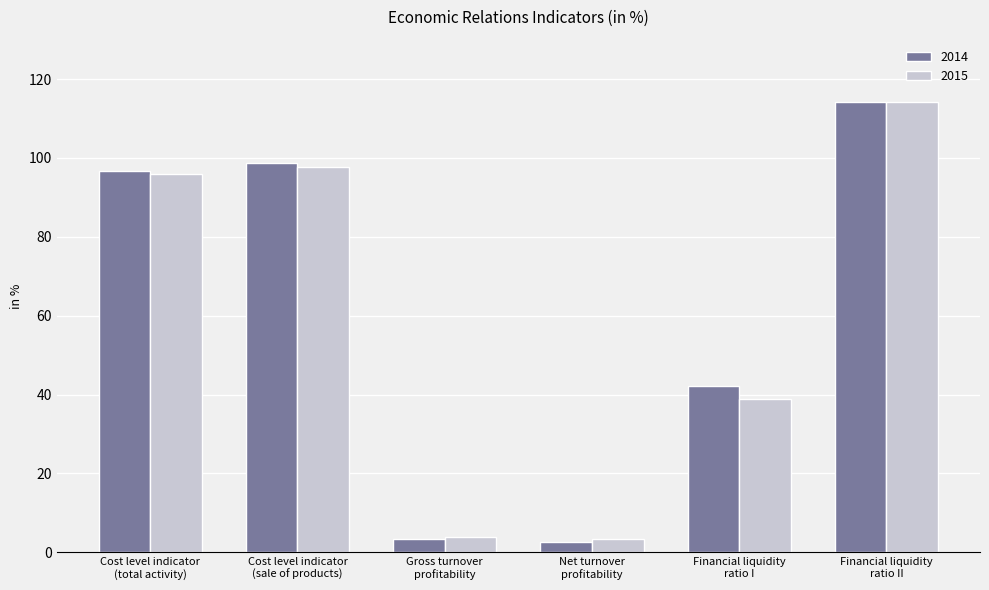

Reading left to right, list all the values displayed in this chart.

2014: Cost level indicator
(total activity)=96.7	Cost level indicator
(sale of products)=98.6	Gross turnover
profitability=3.3	Net turnover
profitability=2.7	Financial liquidity
ratio I=42.1	Financial liquidity
ratio II=114.2
2015: Cost level indicator
(total activity)=96.0	Cost level indicator
(sale of products)=97.8	Gross turnover
profitability=4.0	Net turnover
profitability=3.3	Financial liquidity
ratio I=38.8	Financial liquidity
ratio II=114.1